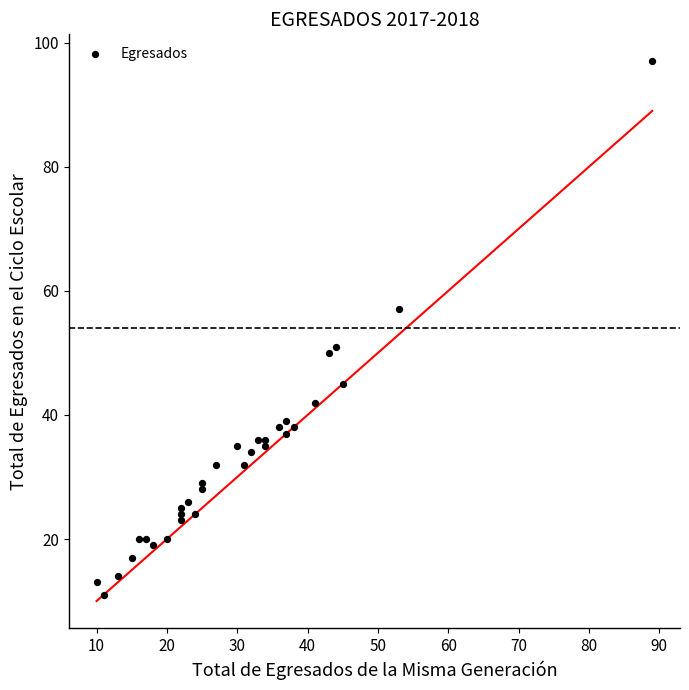

What is the range of Y values (max minus min)?

86